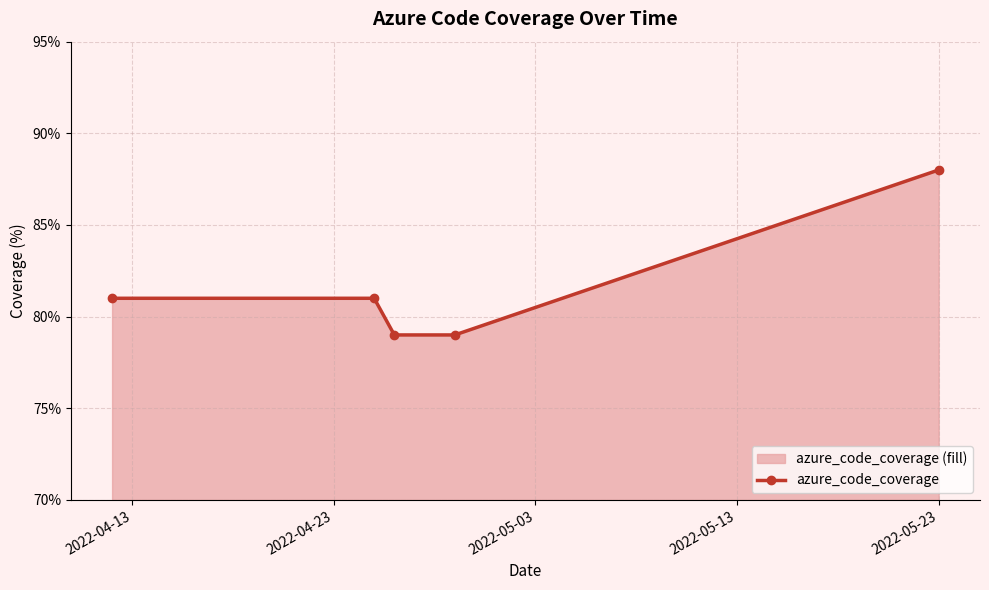

True or false: the data has more than 0 interior local peaks.

False